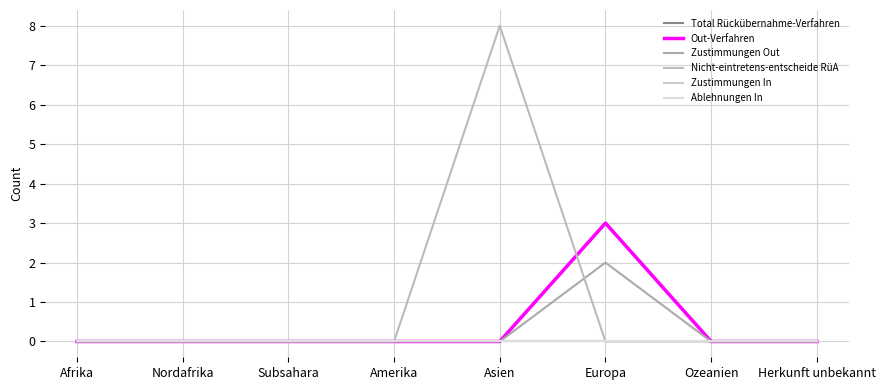

Is this an area chart (filled region under the line)?

No